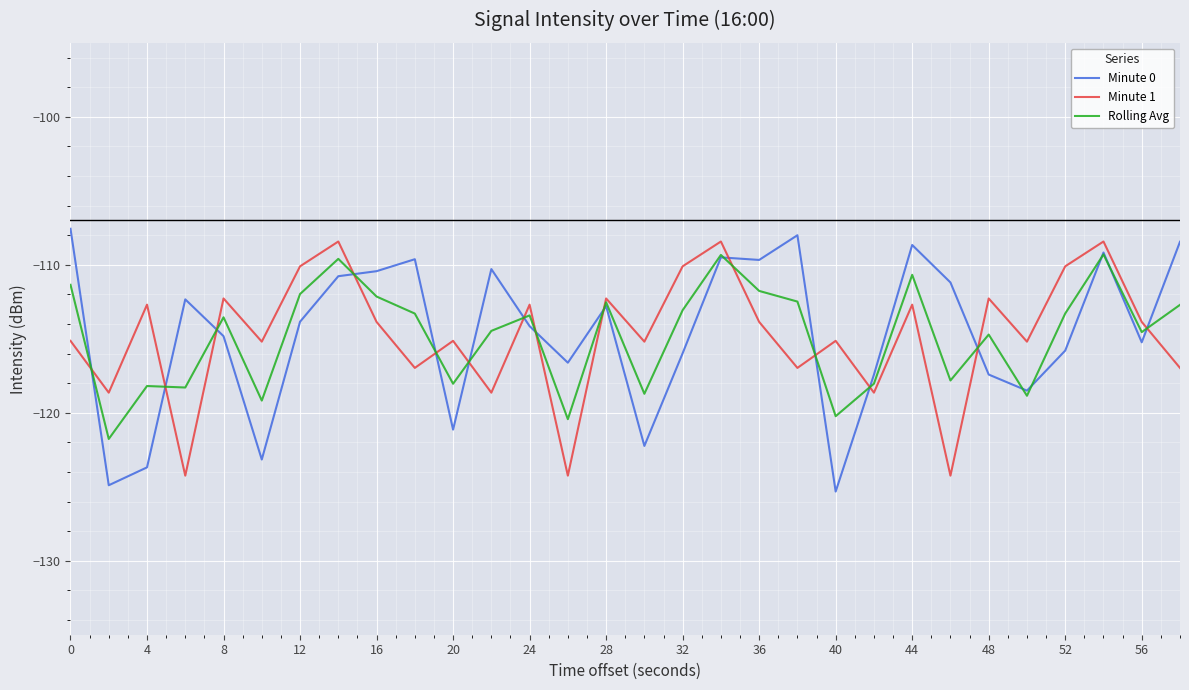

Which series ends up on top after the final intersection of Minute 0 and Minute 1?

Minute 0